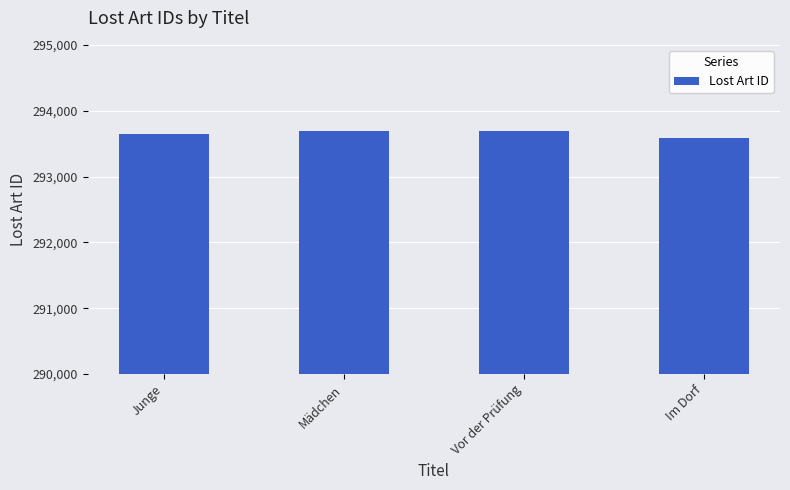

The chart shows a value of 293690 at Mädchen. True or false?

True